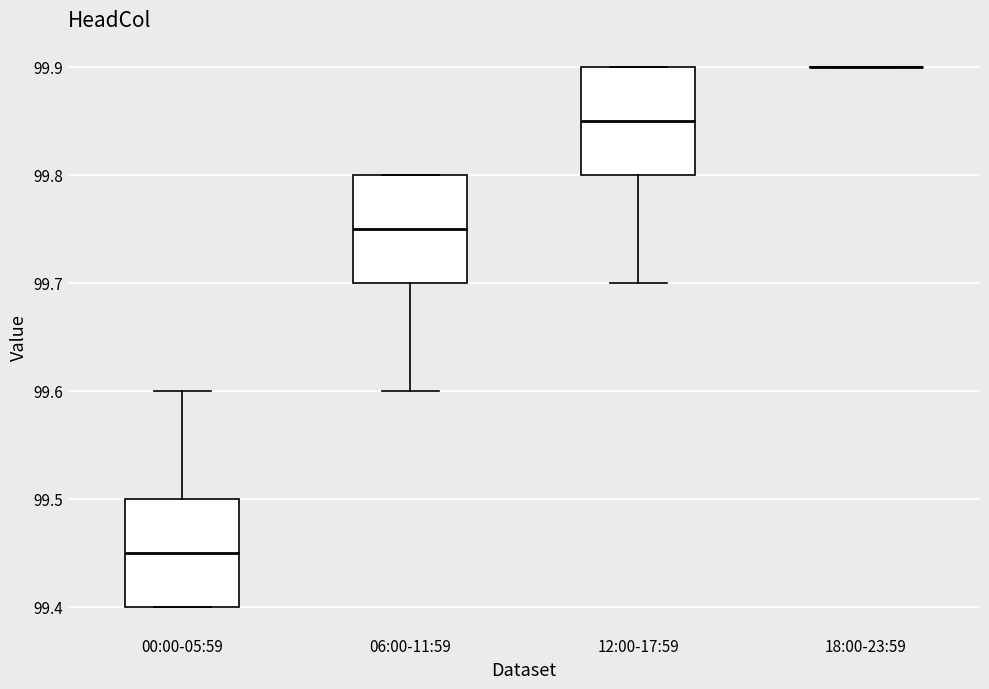

Reading left to right, read every box against the y-axis: the position of its median line, the range the box covers, and the ends of its whiskers. The values are not printed on the chart, so give them approximately, as read against the axis.

00:00-05:59: median 99.45, box 99.40 to 99.50, whiskers 99.40 to 99.60
06:00-11:59: median 99.75, box 99.70 to 99.80, whiskers 99.60 to 99.80
12:00-17:59: median 99.85, box 99.80 to 99.90, whiskers 99.70 to 99.90
18:00-23:59: box collapsed to a line at 99.90, whiskers 99.90 to 99.90